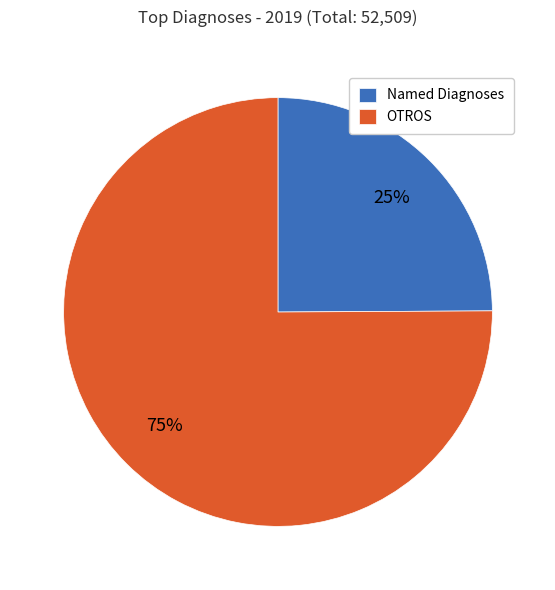

To the nearest percent, what percentage of the pie is OTROS?

75%